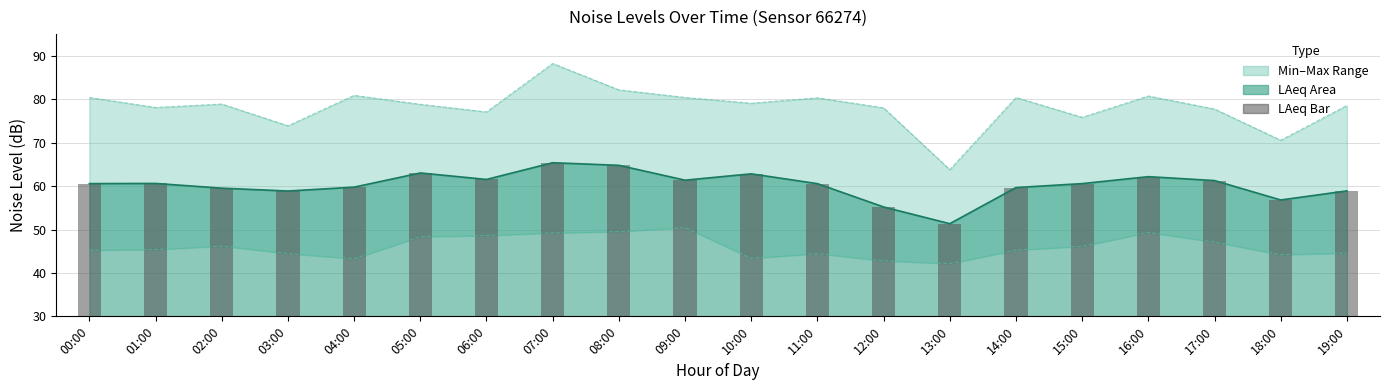

What is the average value?

60.2